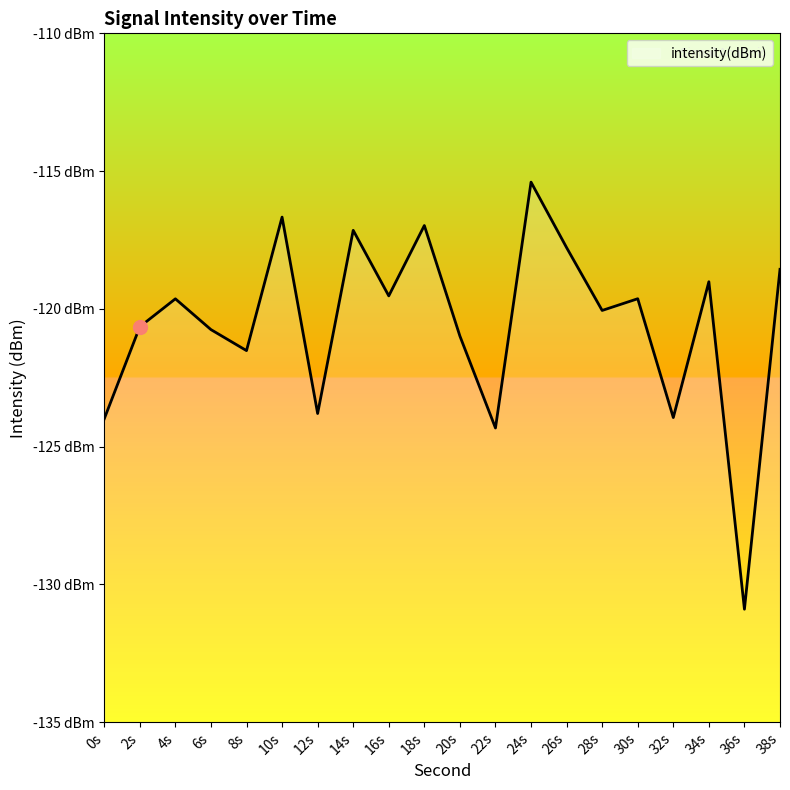

Which label corresponds to the smallest value in the chart?

36s